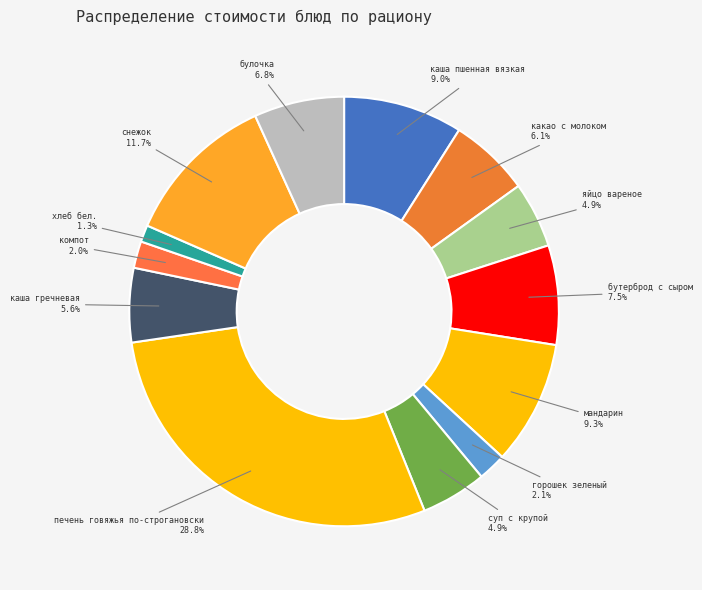

Which category has the smallest portion of the pie?

хлеб бел.